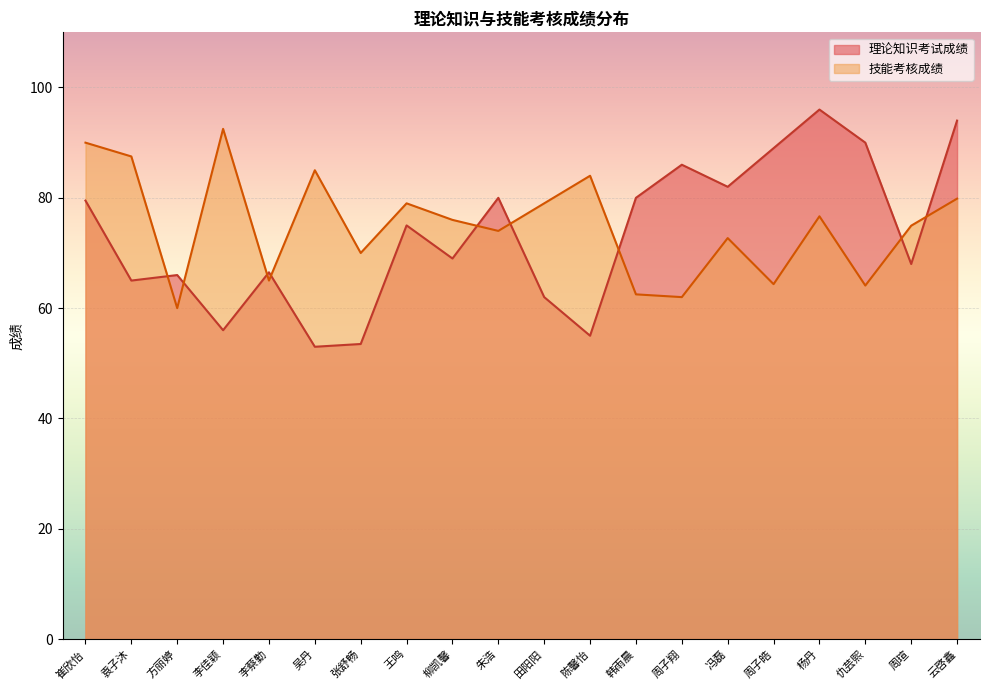

Reading left to right, list all the values displayed in this chart.

理论知识考试成绩: 崔欣怡=79.5	袁子沐=65.0	方丽婷=66.0	李佳颖=56.0	李蔡勤=66.5	吴丹=53.0	张舒畅=53.5	王鸣=75.0	柳凯馨=69.0	朱浩=80.0	田阳阳=62.0	陈馨怡=55.0	韩雨晨=80.0	周子翔=86.0	冯磊=82.0	周子皓=89.0	杨丹=96.0	仇芸熙=90.0	周瑄=68.0	云啓鑫=94.0
技能考核成绩: 崔欣怡=90.0	袁子沐=87.5	方丽婷=60.0	李佳颖=92.5	李蔡勤=65.0	吴丹=85.0	张舒畅=70.0	王鸣=79.0	柳凯馨=76.0	朱浩=74.0	田阳阳=79.0	陈馨怡=84.0	韩雨晨=62.5	周子翔=62.0	冯磊=72.7	周子皓=64.3	杨丹=76.7	仇芸熙=64.1	周瑄=75.0	云啓鑫=79.8